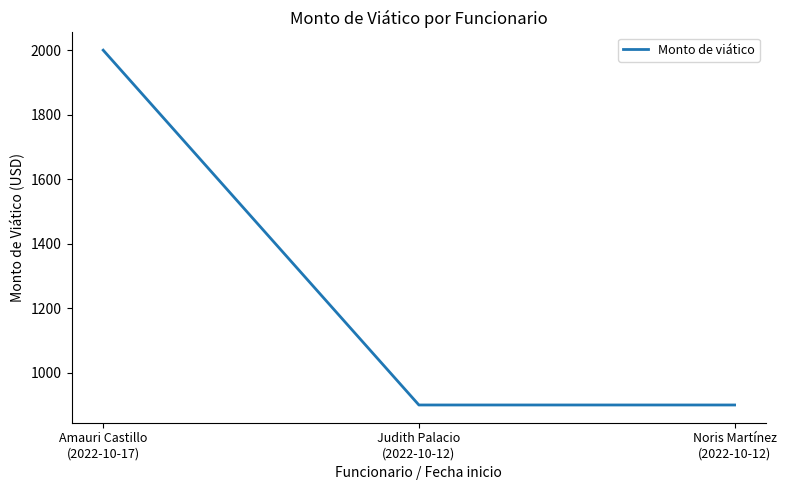

What is the smallest value displayed?

900